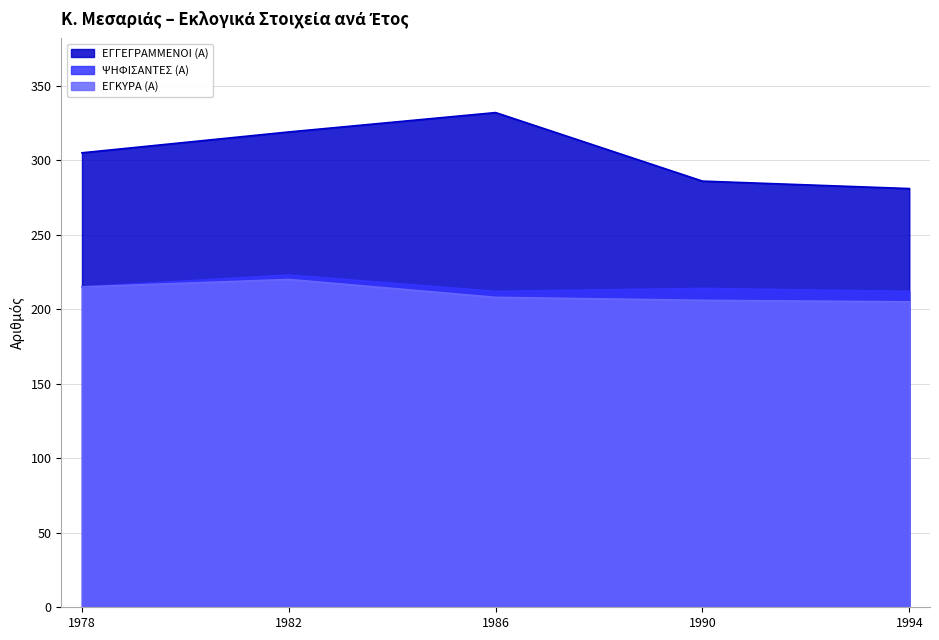

Which category has the lowest value across all series?

1994